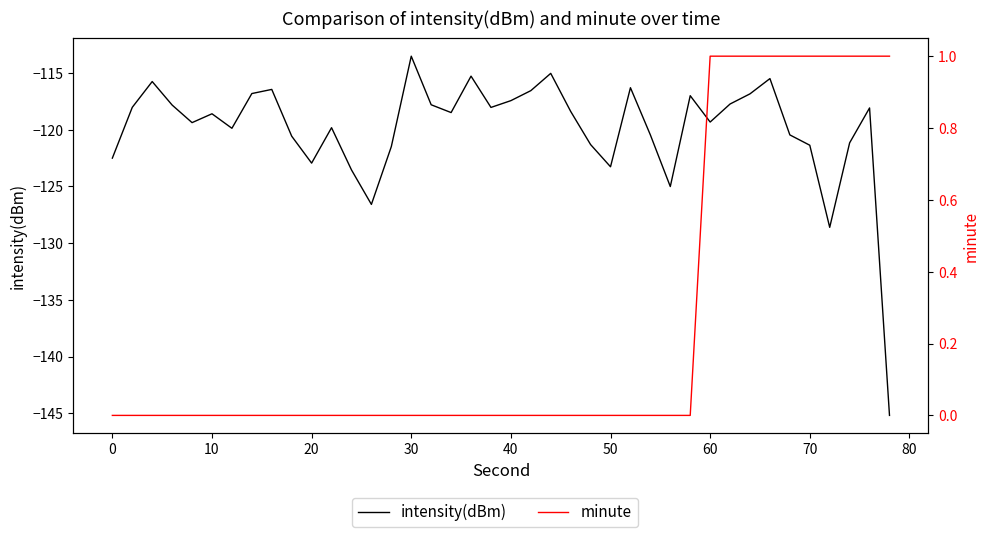

What is the sum of all minute values?

10.0